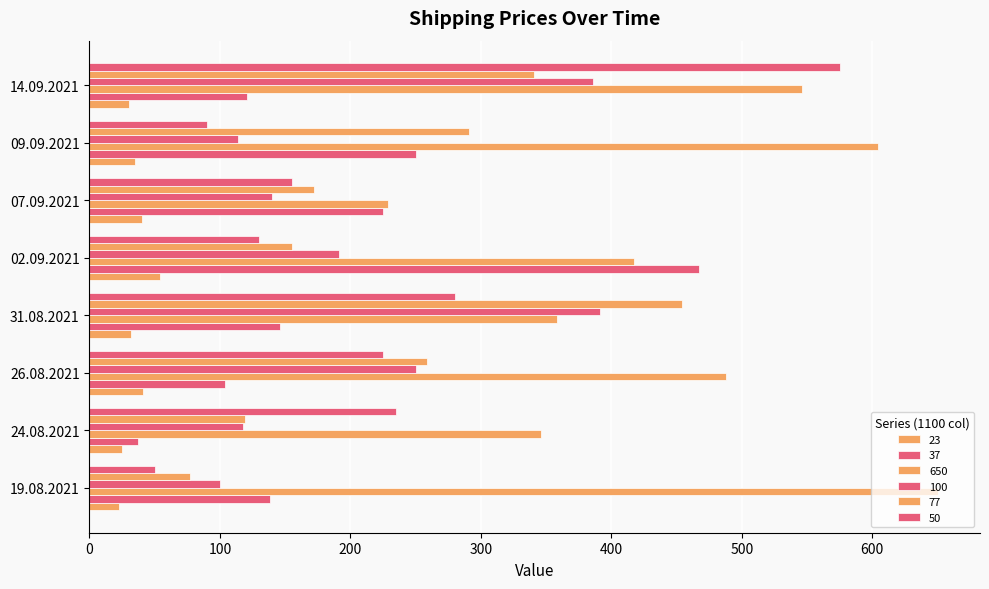

Is the value of 23 at 19.08.2021 greater than the value of 77 at 31.08.2021?

No